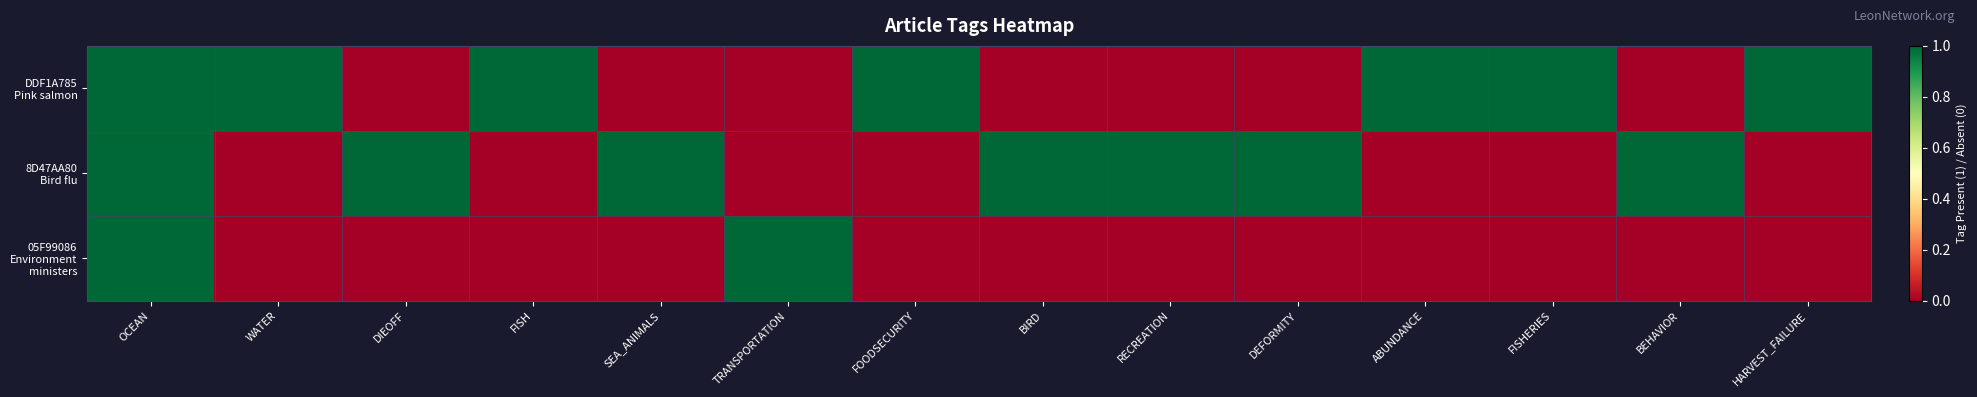

Between BIRD and ABUNDANCE, which series saw the biggest shift?

DDF1A785 Pink salmon